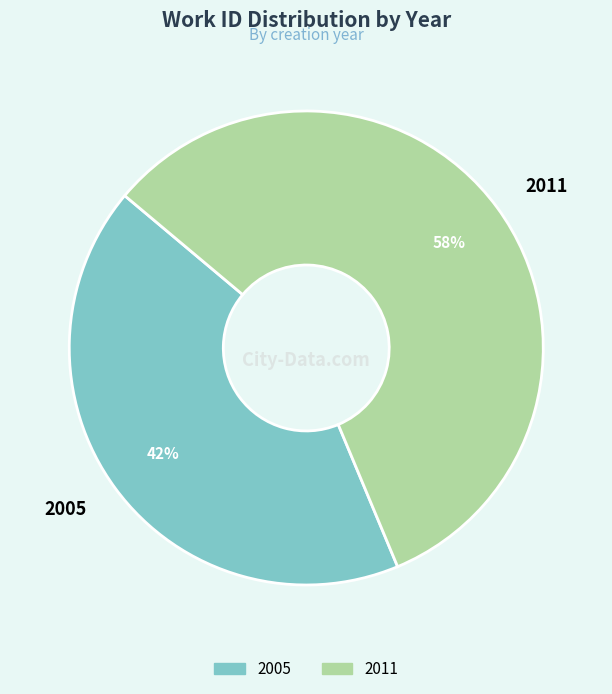

Is the sum of 2011 and 2005 greater than half?

Yes